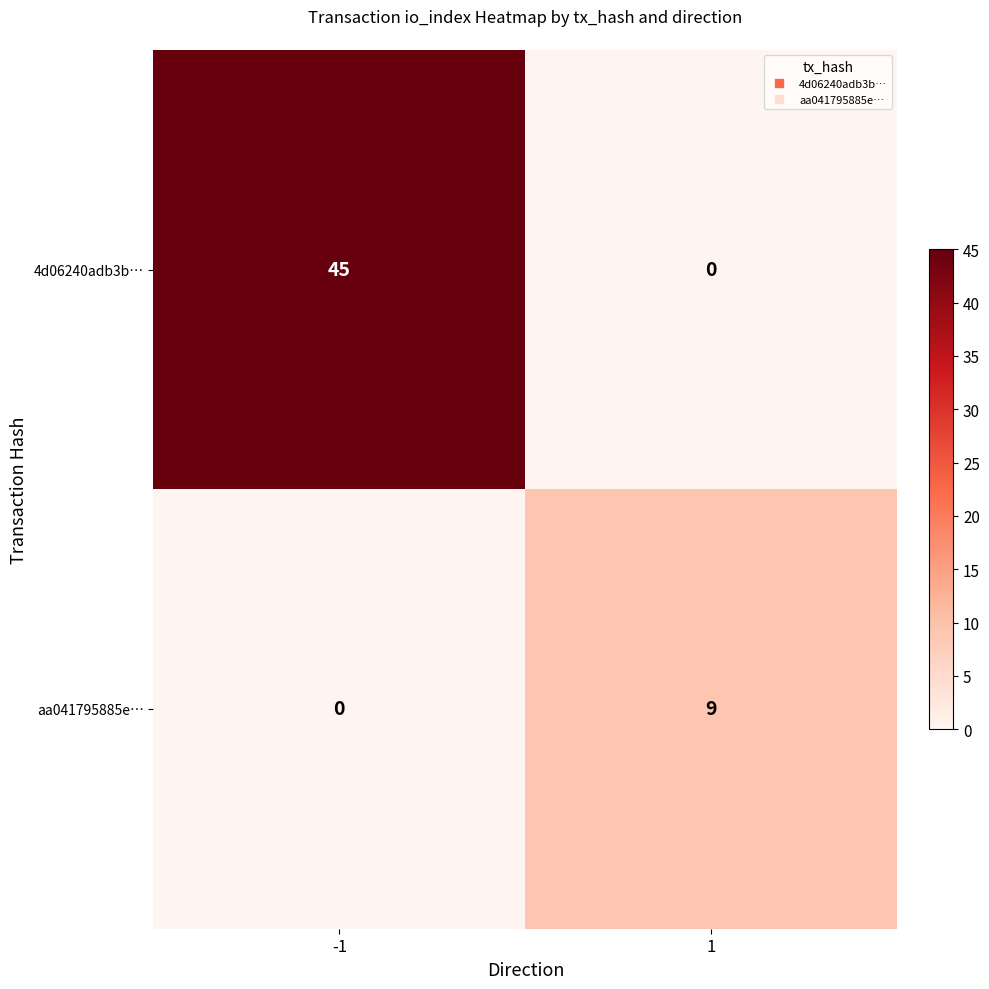

Reading left to right, extract all data points from this chart.

4d06240adb3b…: 45	0
aa041795885e…: 0	9